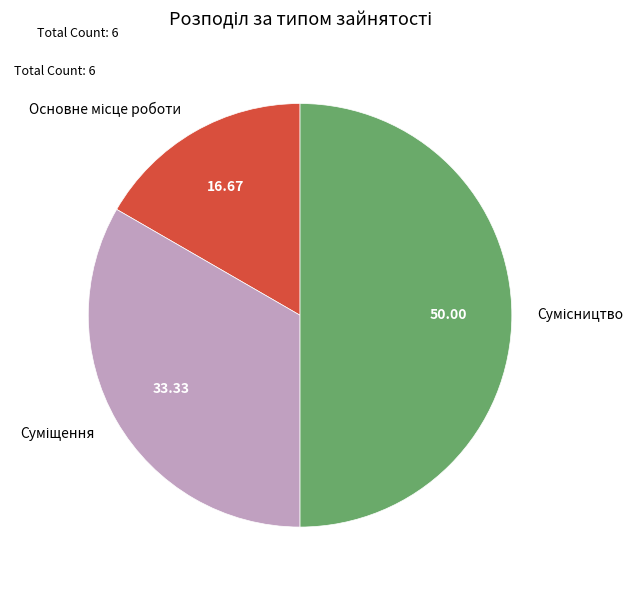

What percentage is the Суміщення slice, to the nearest percent?

33%